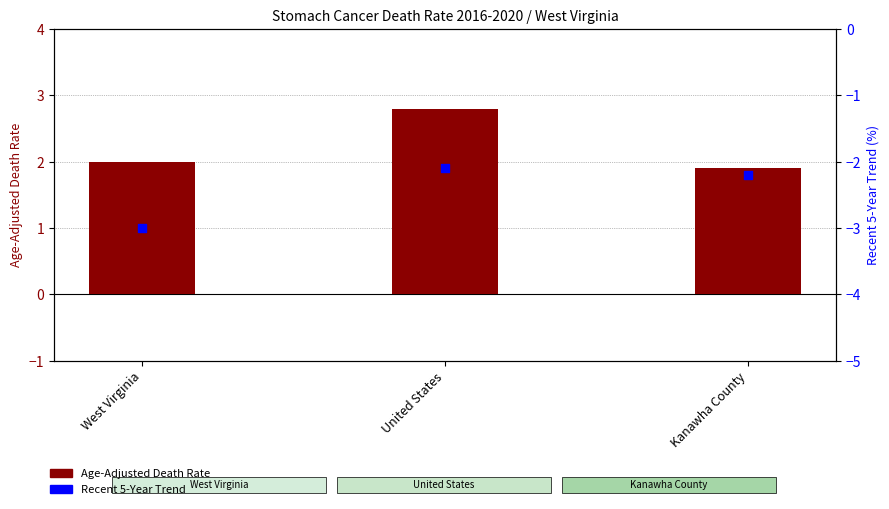

At how many categories does at least one series exceed 2?

1